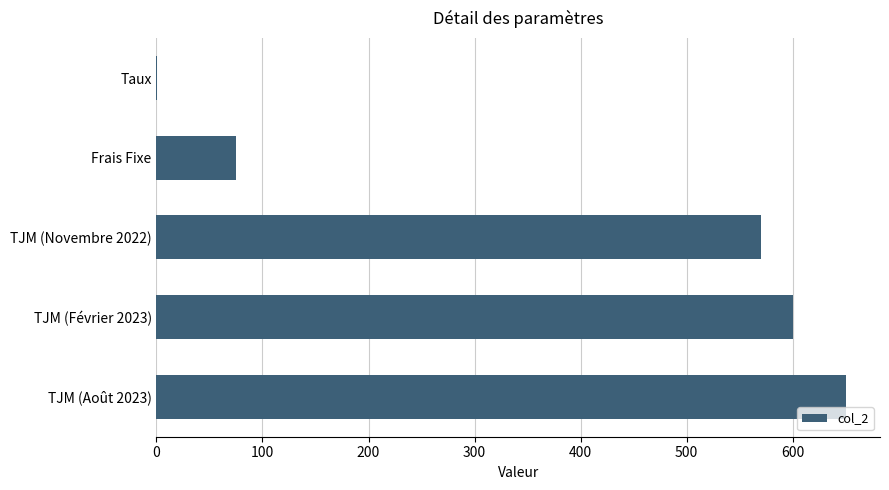

What is the sum of all values?

1895.1